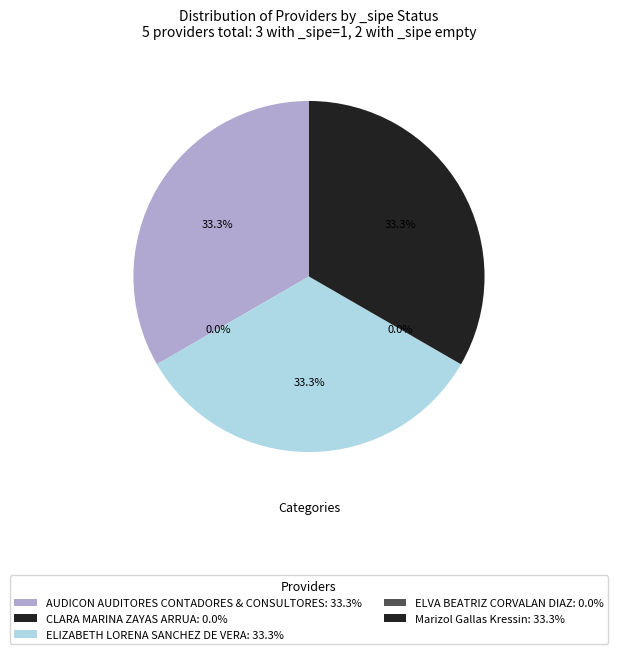

What is the smallest slice in the pie chart?

CLARA MARINA ZAYAS ARRUA